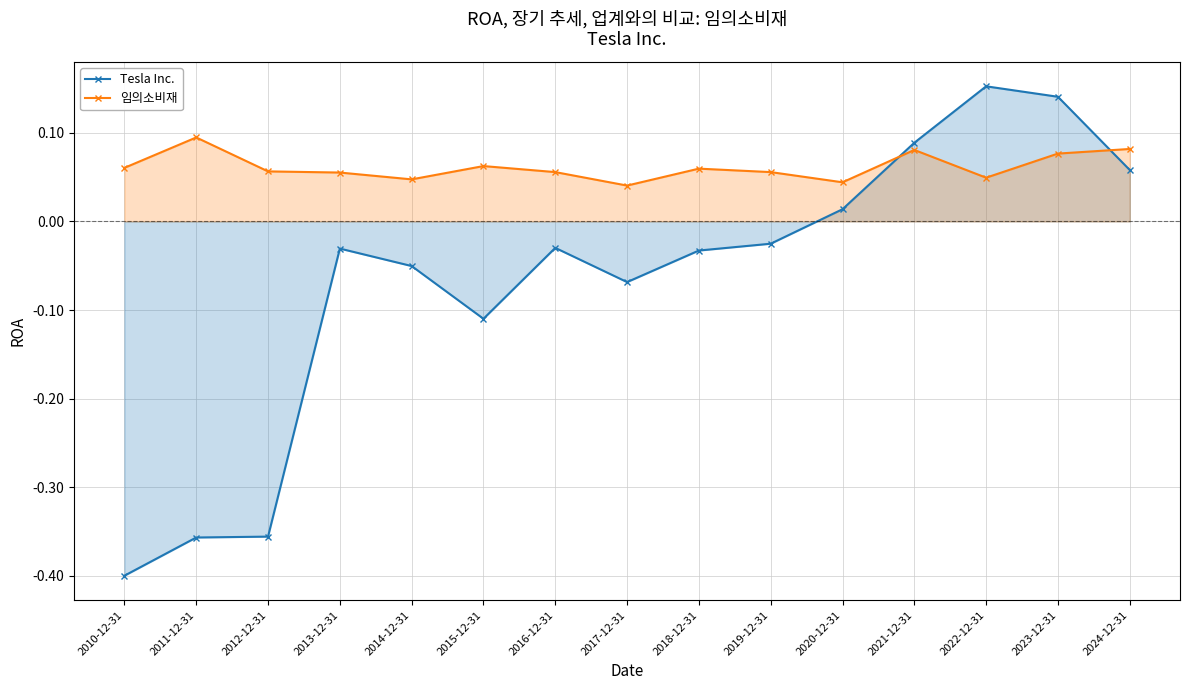

Which series ends up on top after the final intersection of 임의소비재 and Tesla Inc.?

임의소비재